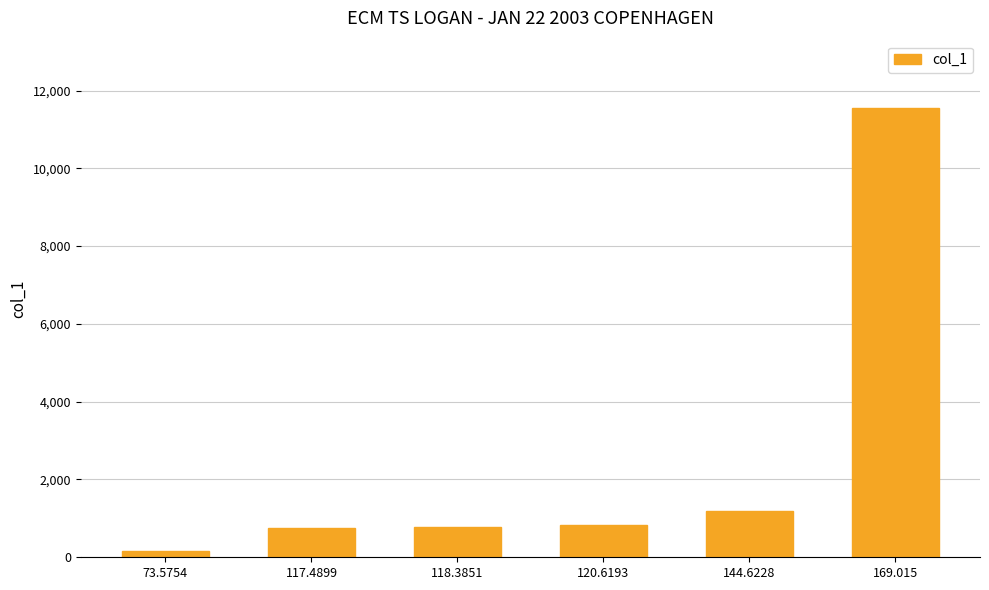

Which has a higher value, 118.3851 or 144.6228?

144.6228